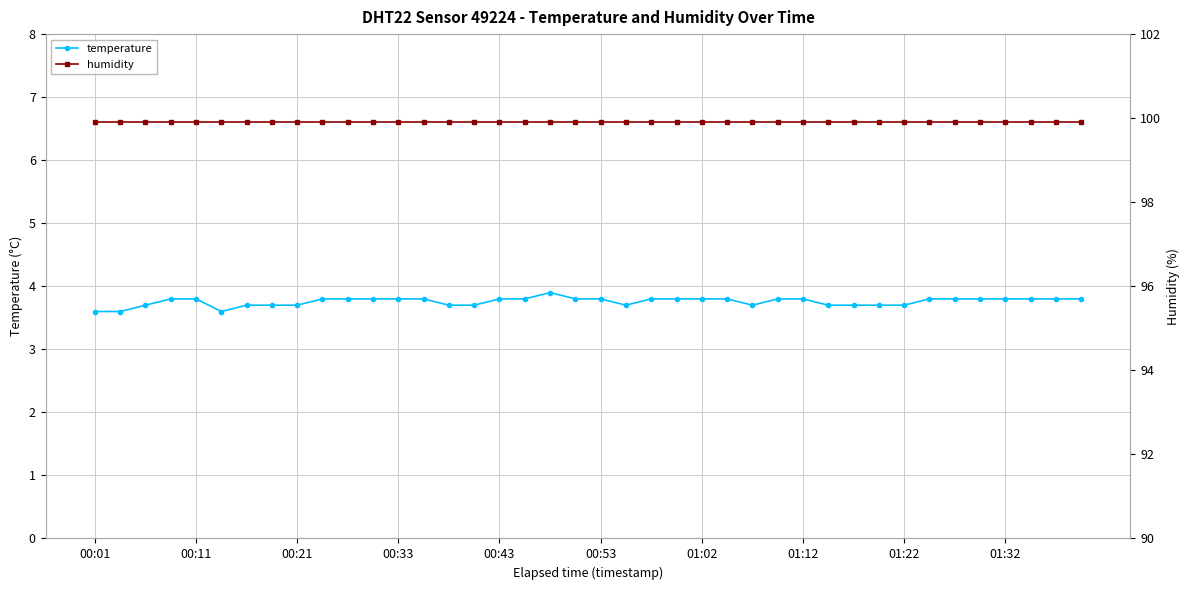

True or false: temperature and humidity cross at least once.

False